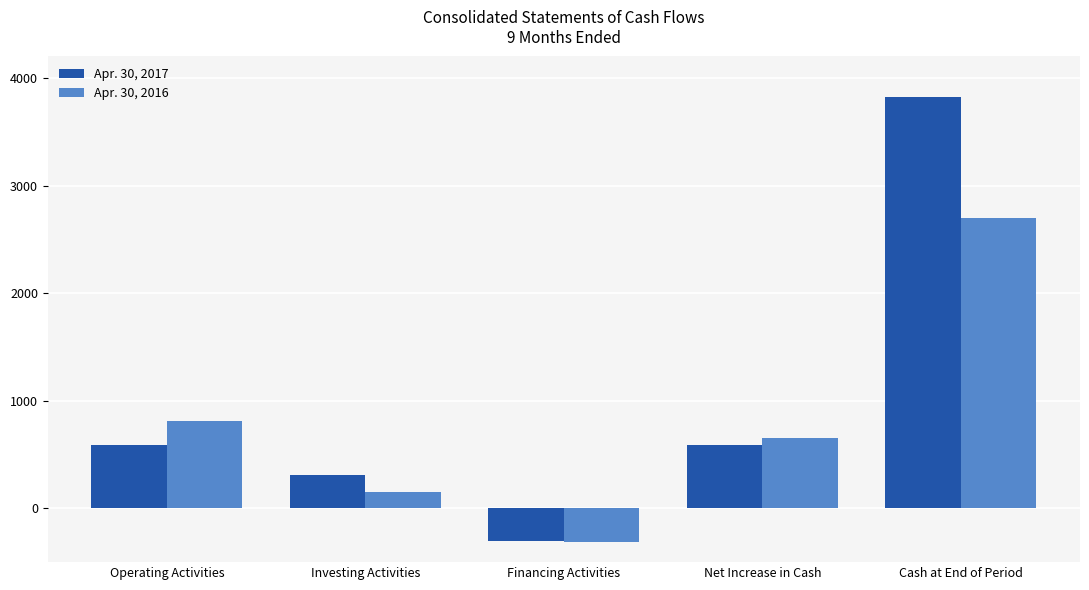

What are all the series names shown in the legend?

Apr. 30, 2017, Apr. 30, 2016